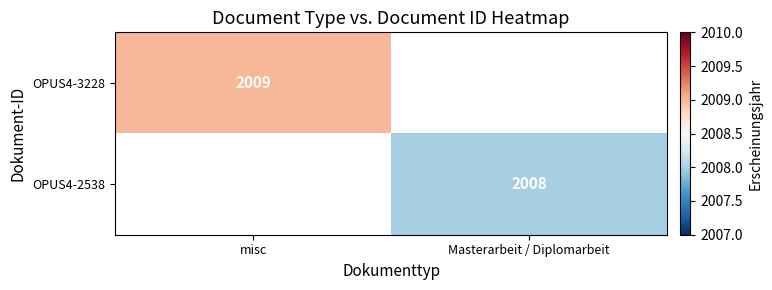

The OPUS4-2538 series shows 2800.9 at Masterarbeit / Diplomarbeit. True or false?

False